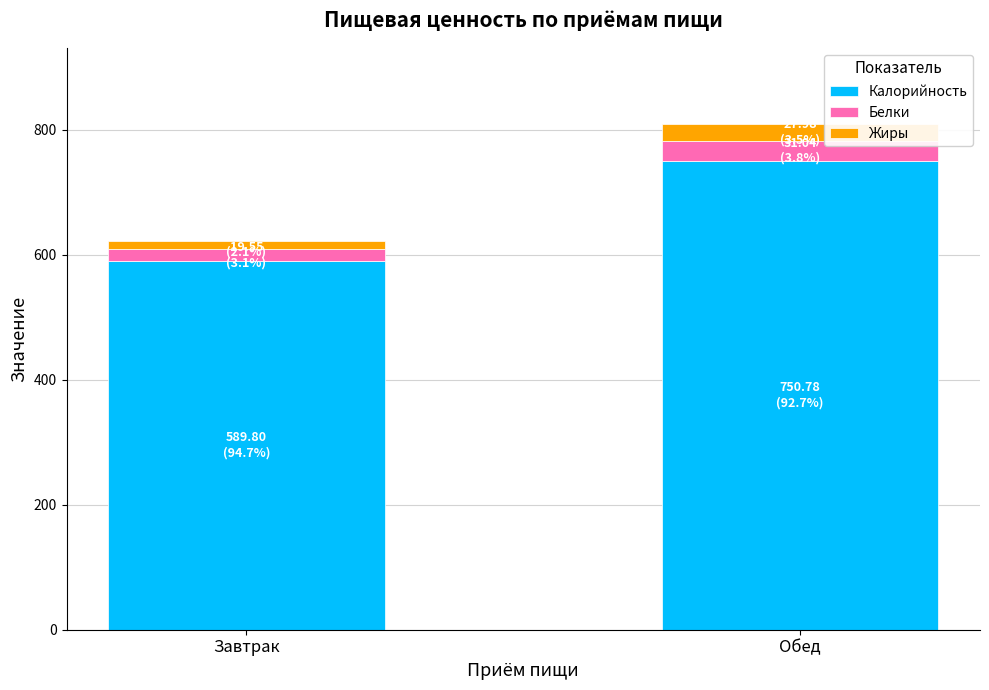

Rank the categories by Калорийность value from highest to lowest.

Обед, Завтрак